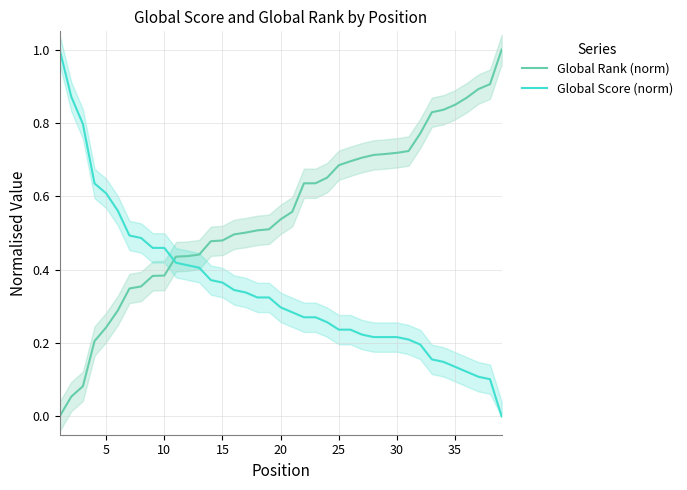

How many times do Global Score (norm) and Global Rank (norm) cross each other?

1